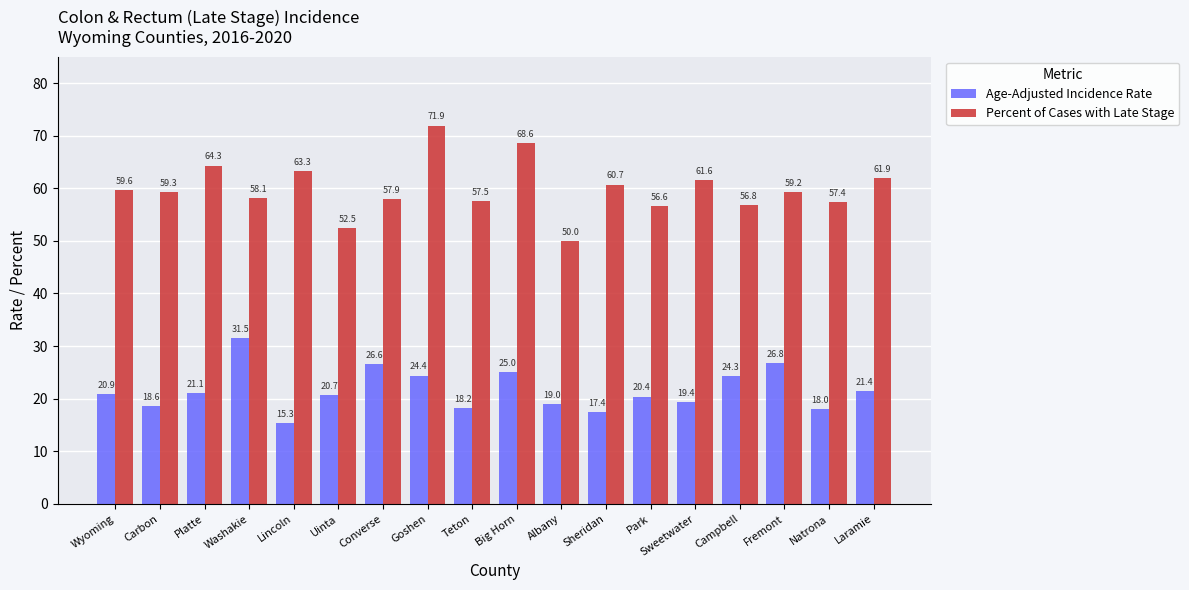

At which category is the sum across all series the highest?

Goshen